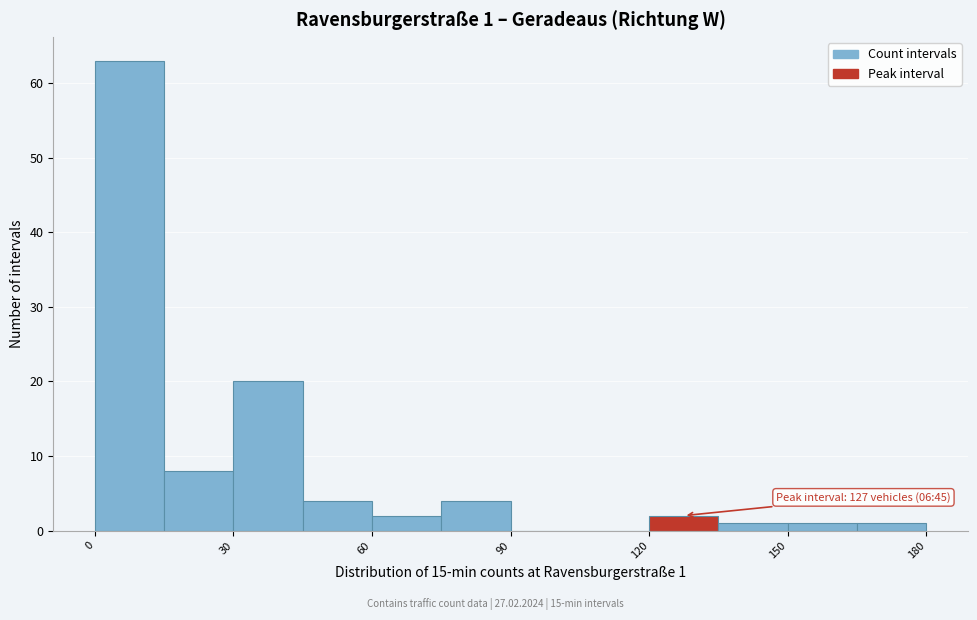

Read against the x-axis, roughly where is the centre of the tallest bar?

10